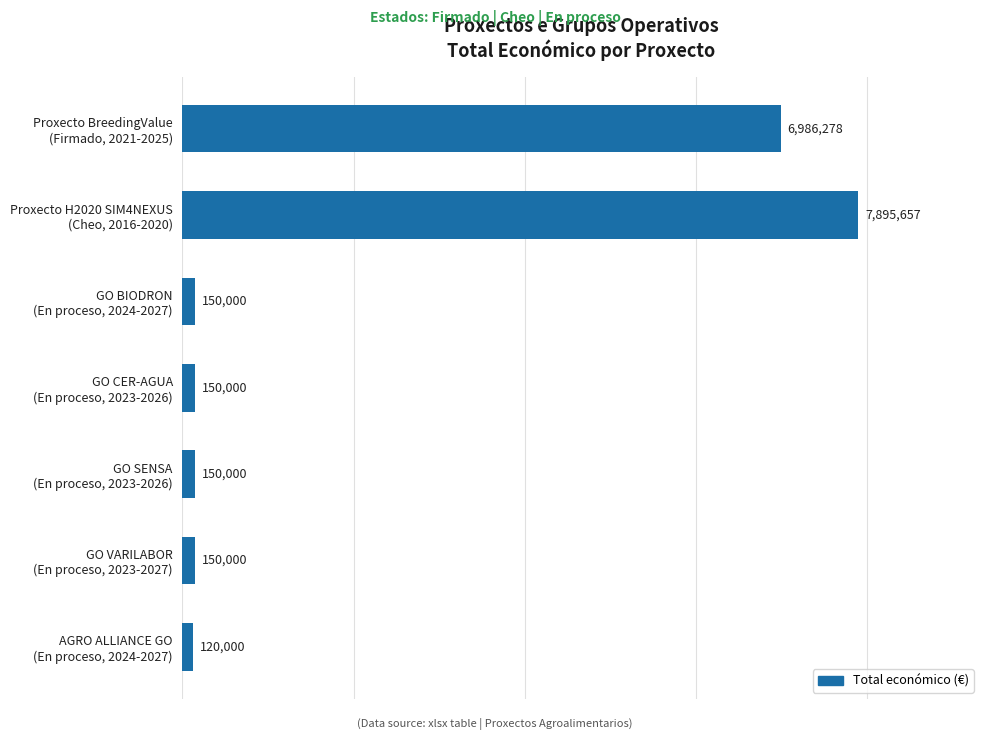

Which label corresponds to the smallest value in the chart?

AGRO ALLIANCE GO
(En proceso, 2024-2027)